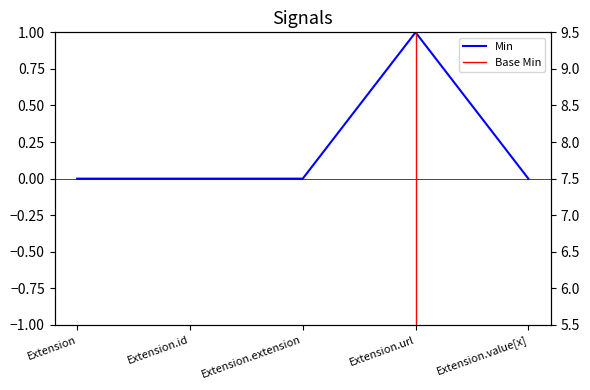

Does the chart have visible grid lines?

No